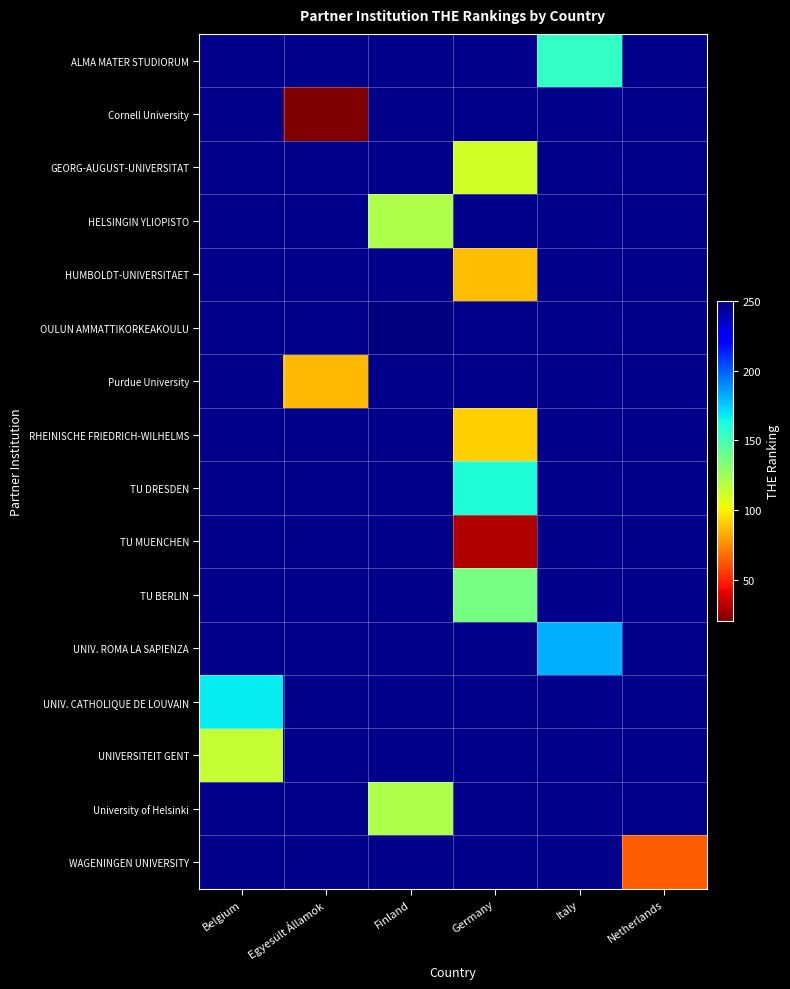

Which category has the lowest value in the OULUN AMMATTIKORKEAKOULU series?

Belgium